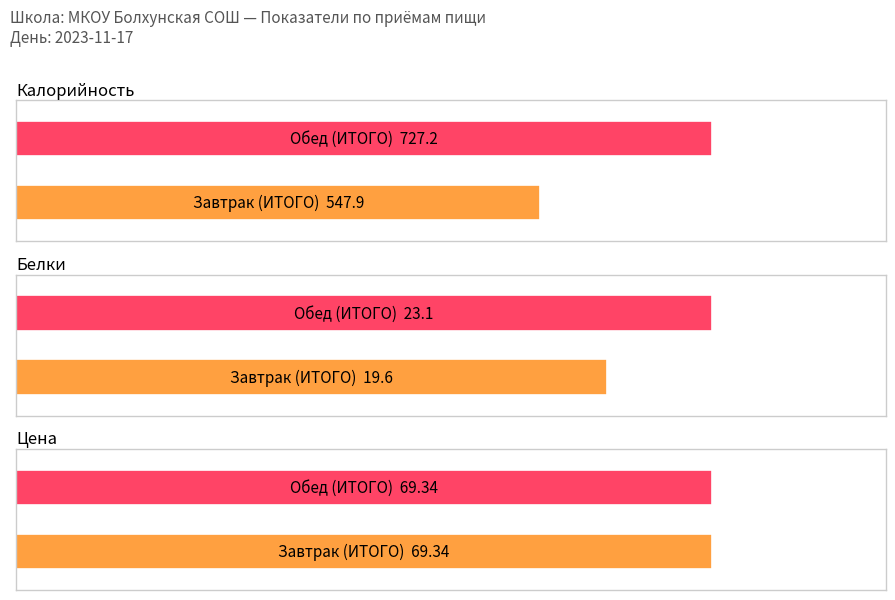

The Калорийность series shows 189.2 at Завтрак (ИТОГО). True or false?

False